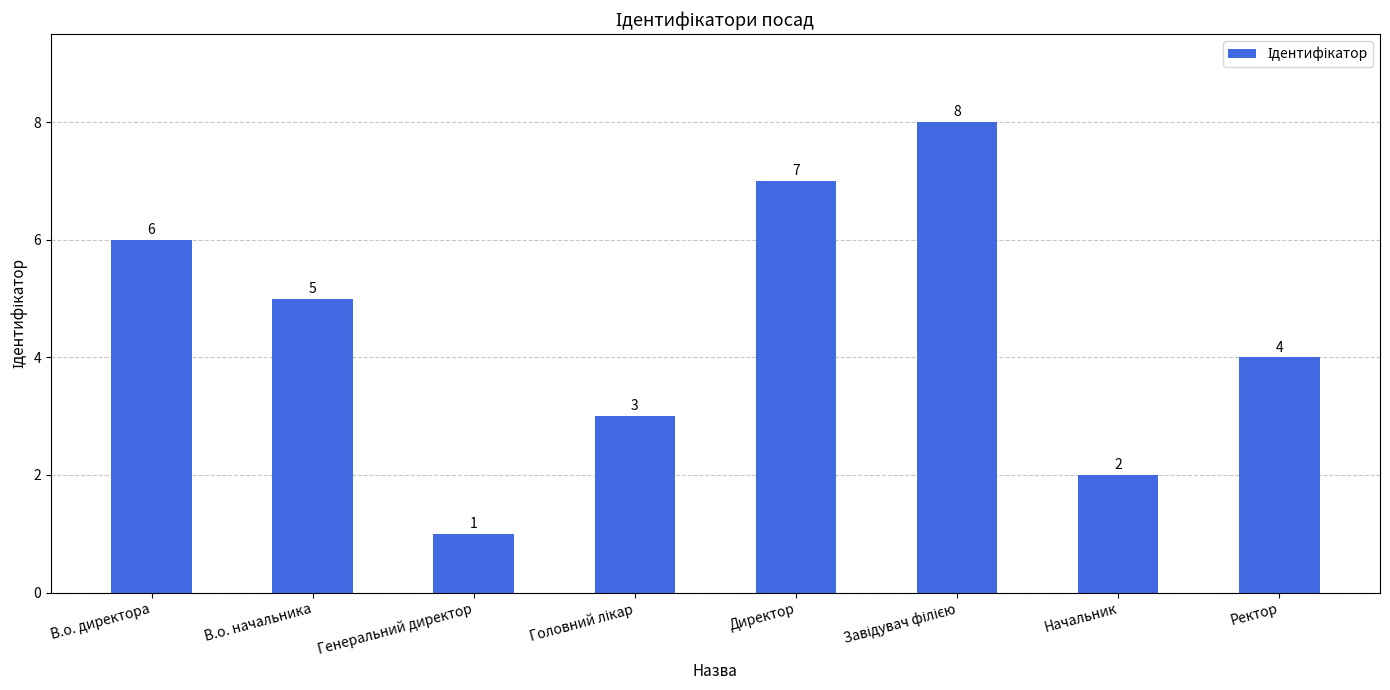

Which label corresponds to the smallest value in the chart?

Генеральний директор